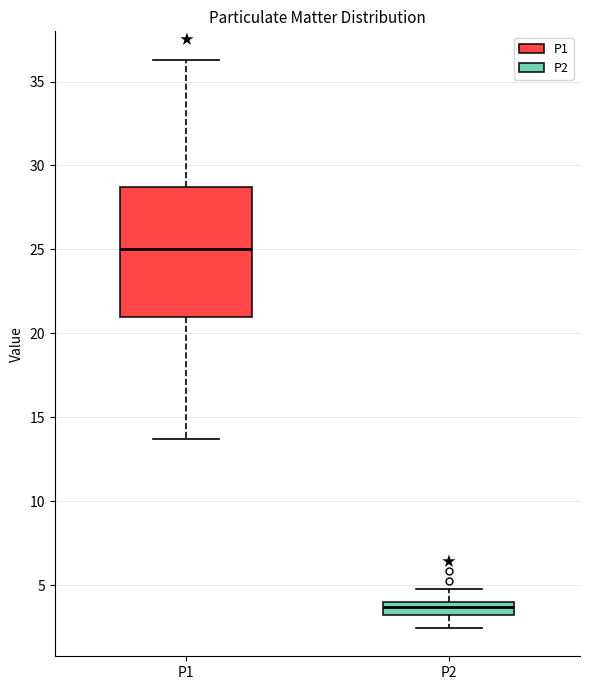

Reading left to right, read every box against the y-axis: the position of its median line, the range the box covers, and the ends of its whiskers. The values are not printed on the chart, so give them approximately, as read against the axis.

P1: median 25.0, box 21.0 to 28.5, whiskers 13.5 to 36.5
P2: median 3.5, box 3.0 to 4.0, whiskers 2.5 to 5.0